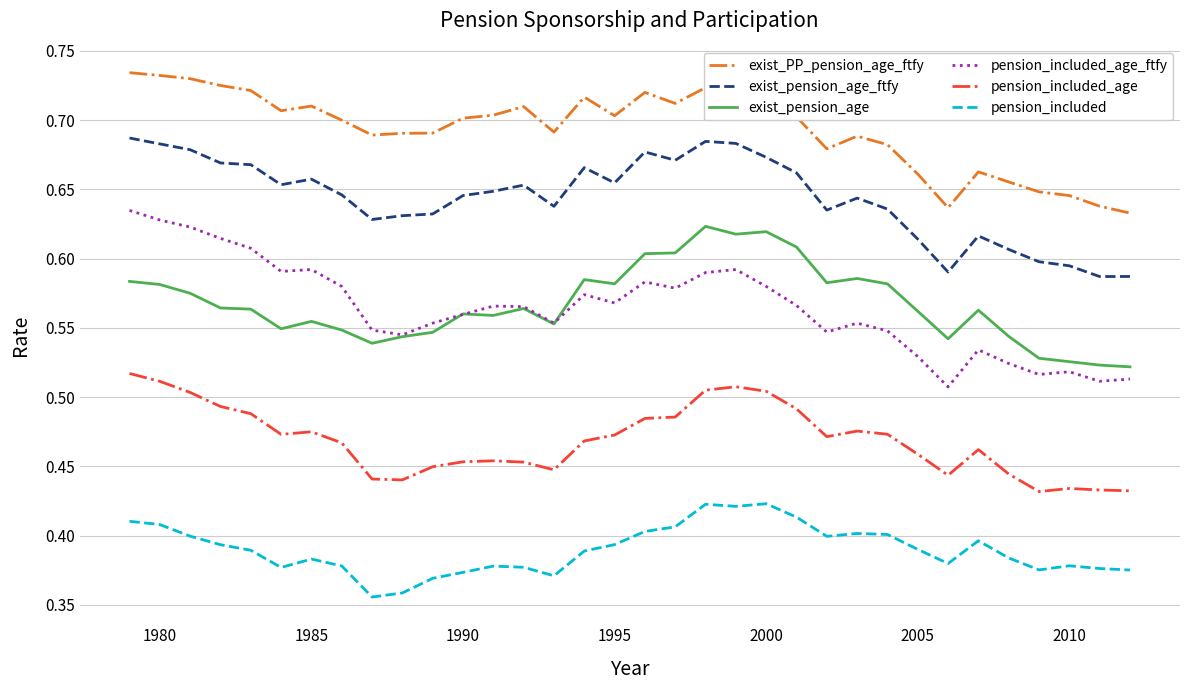

True or false: exist_PP_pension_age_ftfy and pension_included_age intersect in this chart.

False